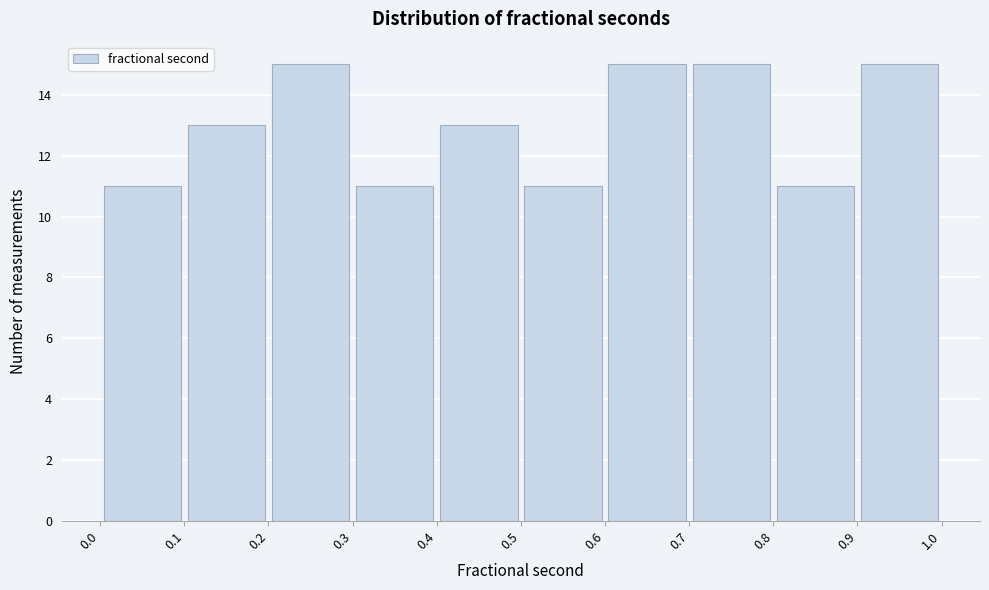

Reading left to right, transcribe this chart: for each bar, give the range it covers on the x-axis and its height. The values are not printed on the chart, so give them approximately, as read against the axis.

0.0 to 0.1: 11
0.1 to 0.2: 13
0.2 to 0.3: 15
0.3 to 0.4: 11
0.4 to 0.5: 13
0.5 to 0.6: 11
0.6 to 0.7: 15
0.7 to 0.8: 15
0.8 to 0.9: 11
0.9 to 1.0: 15